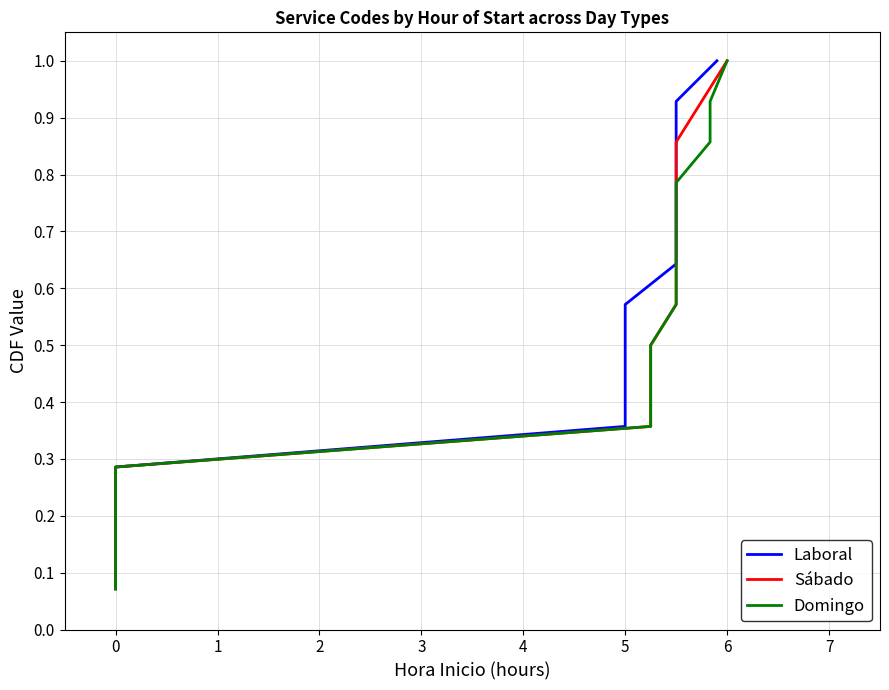

What is the value of the Laboral point at the 13th from the left?

0.9